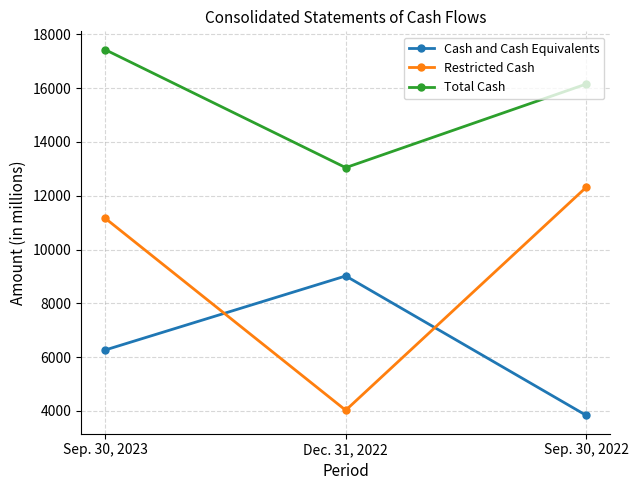

What is the minimum value shown in the chart?

3834